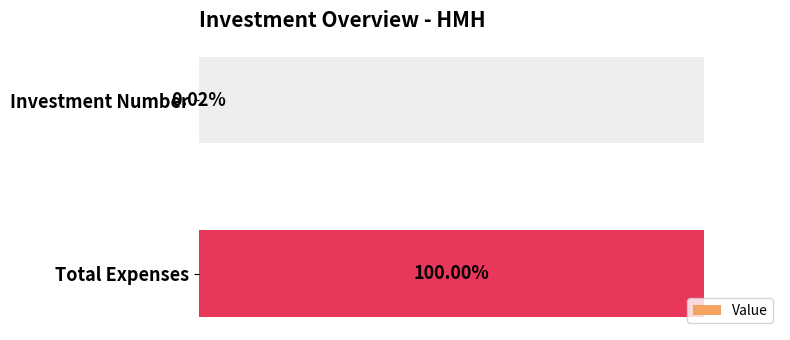

Does the chart contain any negative values?

No